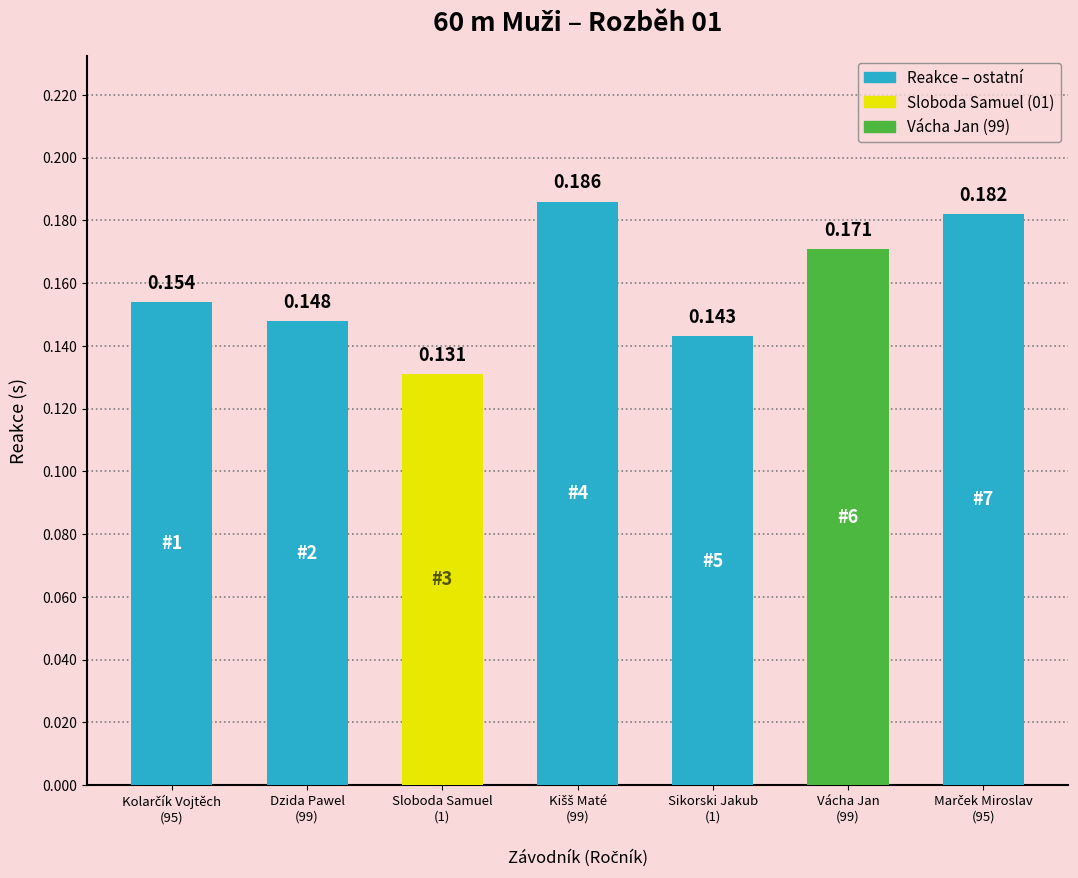

Reading left to right, extract all data points from this chart.

0.2	0.1	0.1	0.2	0.1	0.2	0.2